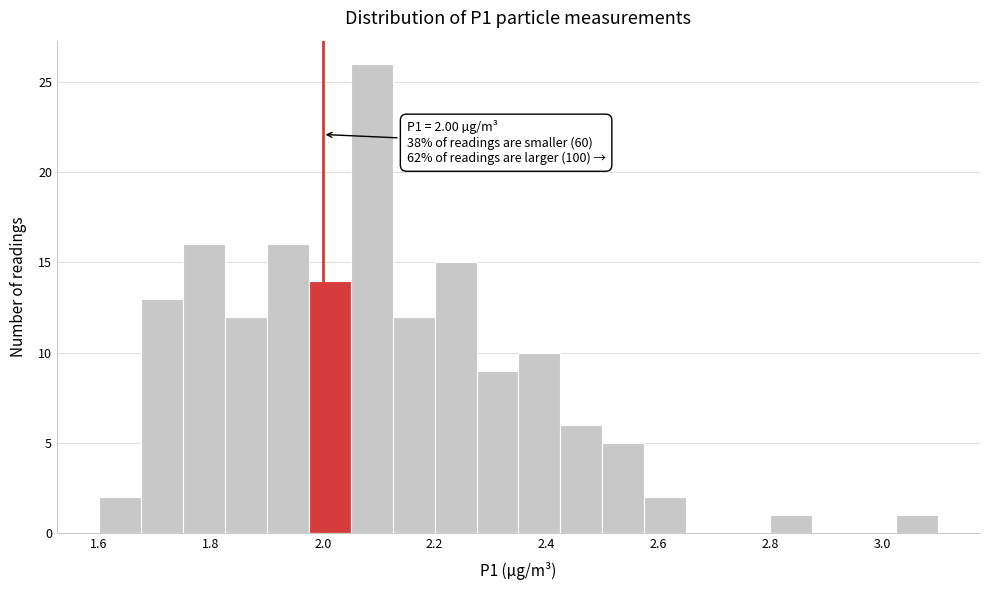

Read against the x-axis, roughly where is the centre of the tallest bar?

2.08